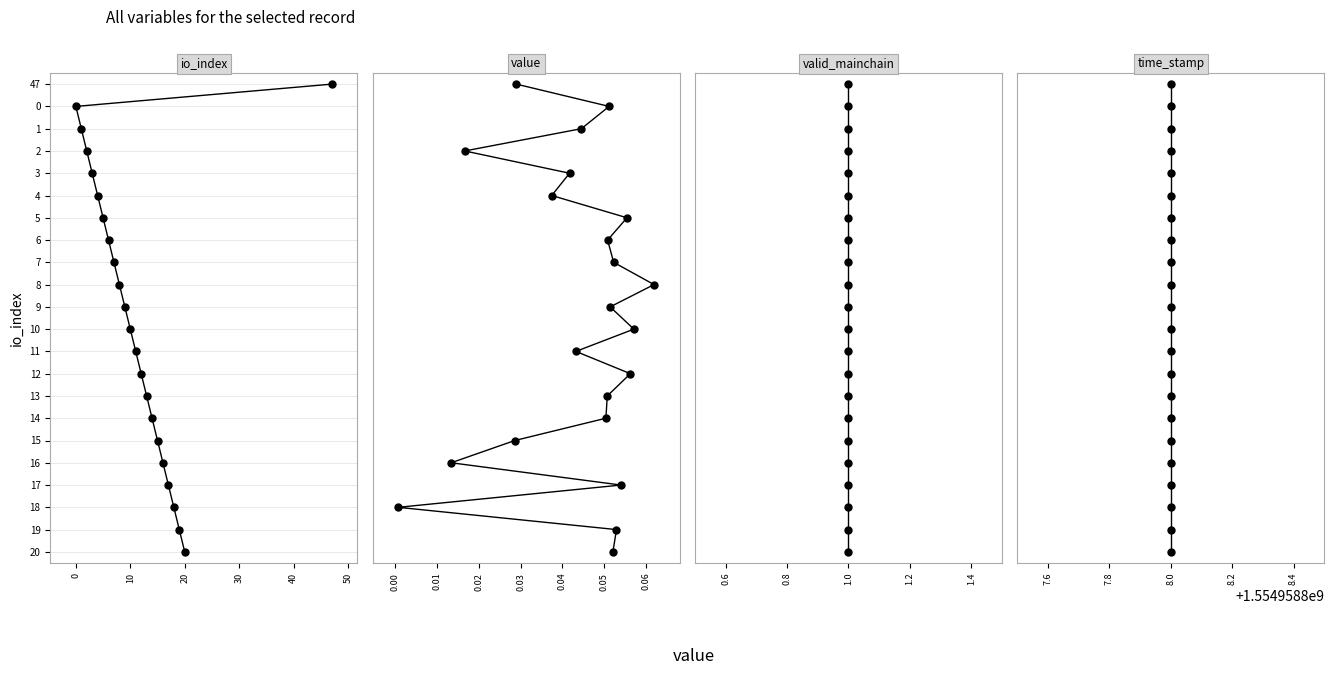

What is the sum of all time_stamp values?

231